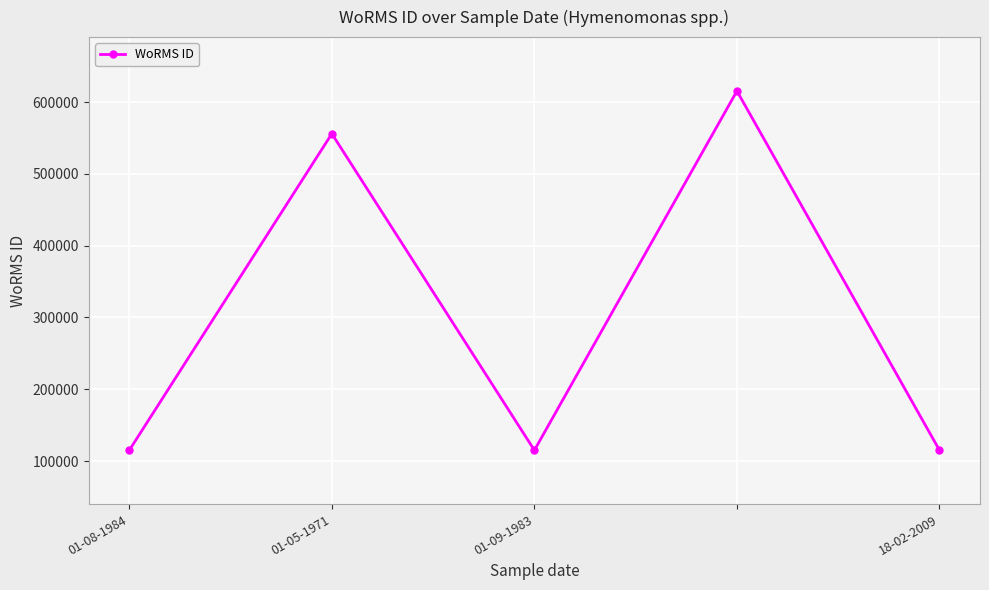

How many interior local peaks (higher than both neighbors) does the data have?

2